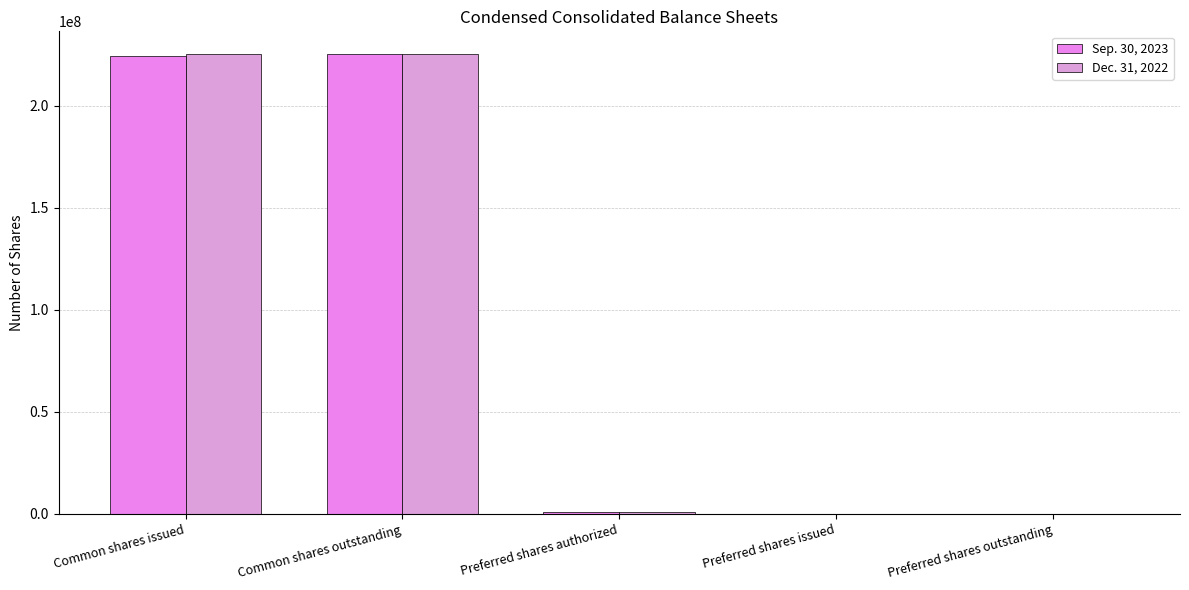

How many data points does each series have?

5